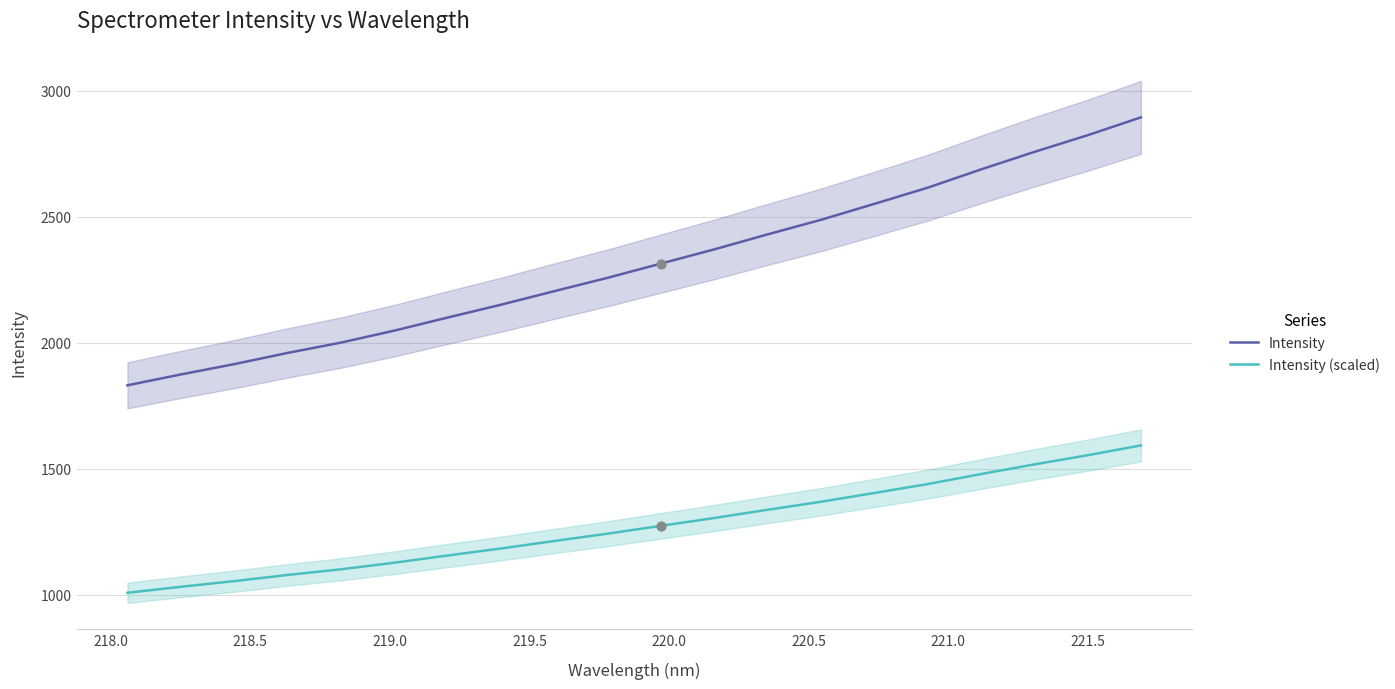

What is the maximum value for Intensity (scaled)?

1592.4